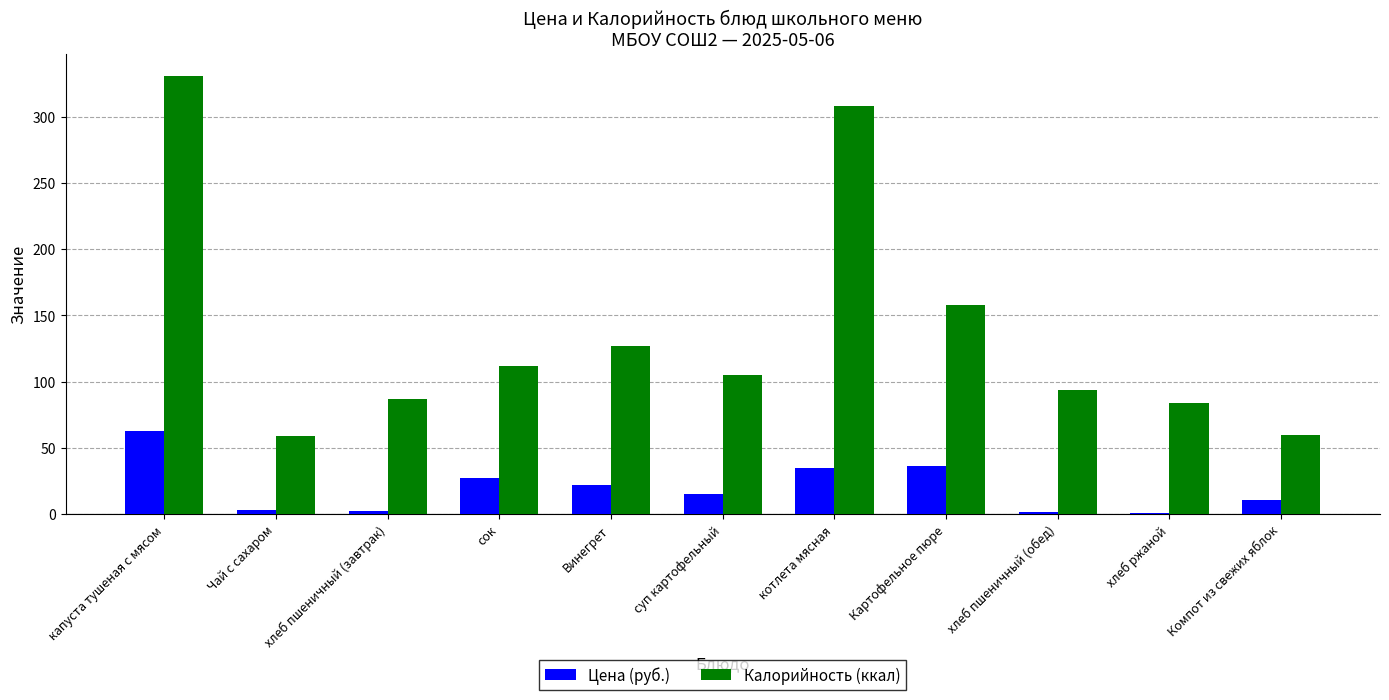

Is the value of Калорийность (ккал) at Винегрет greater than the value of Цена (руб.) at сок?

Yes